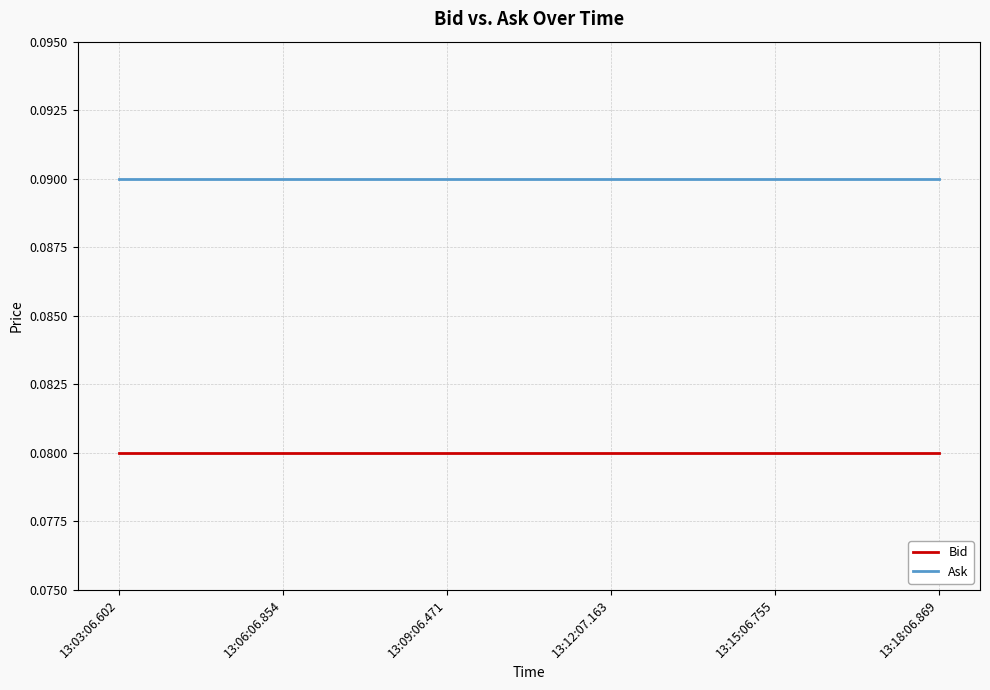

Is the value of Bid at 13:15:06.755 greater than the value of Ask at 13:06:06.854?

No